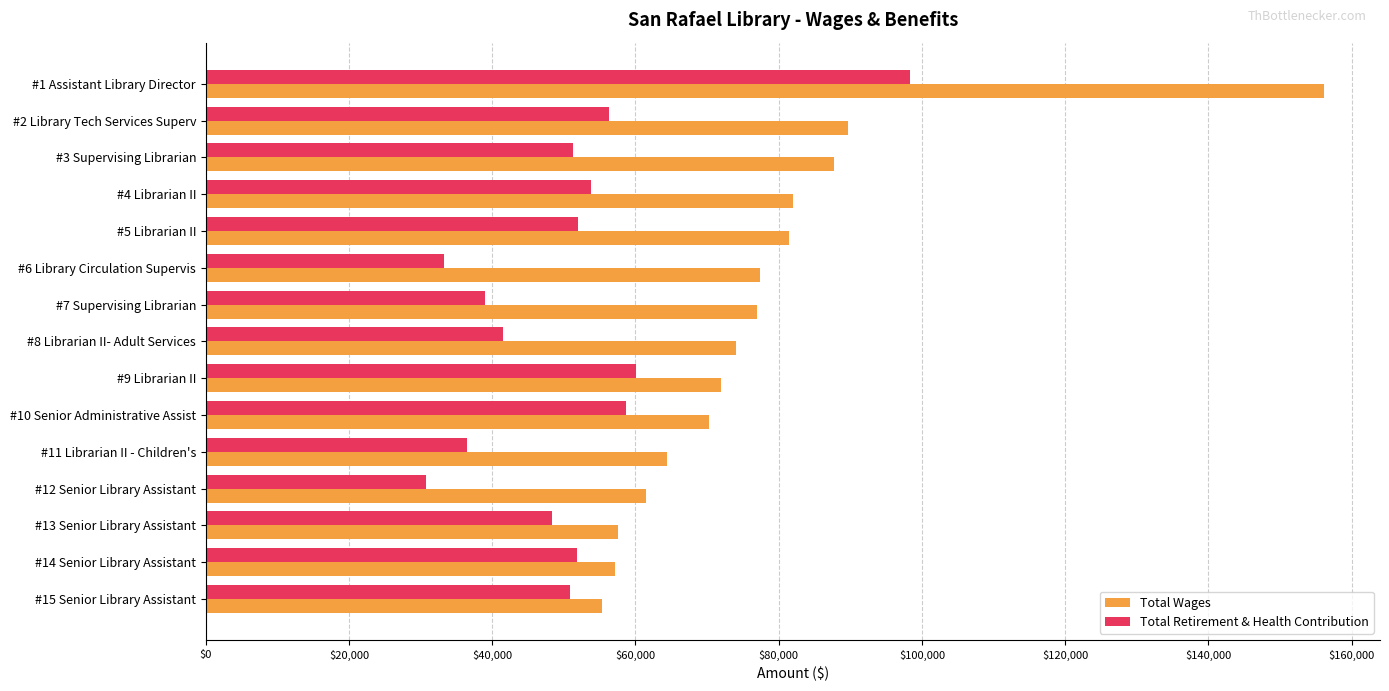

What is the minimum value shown in the chart?

30782